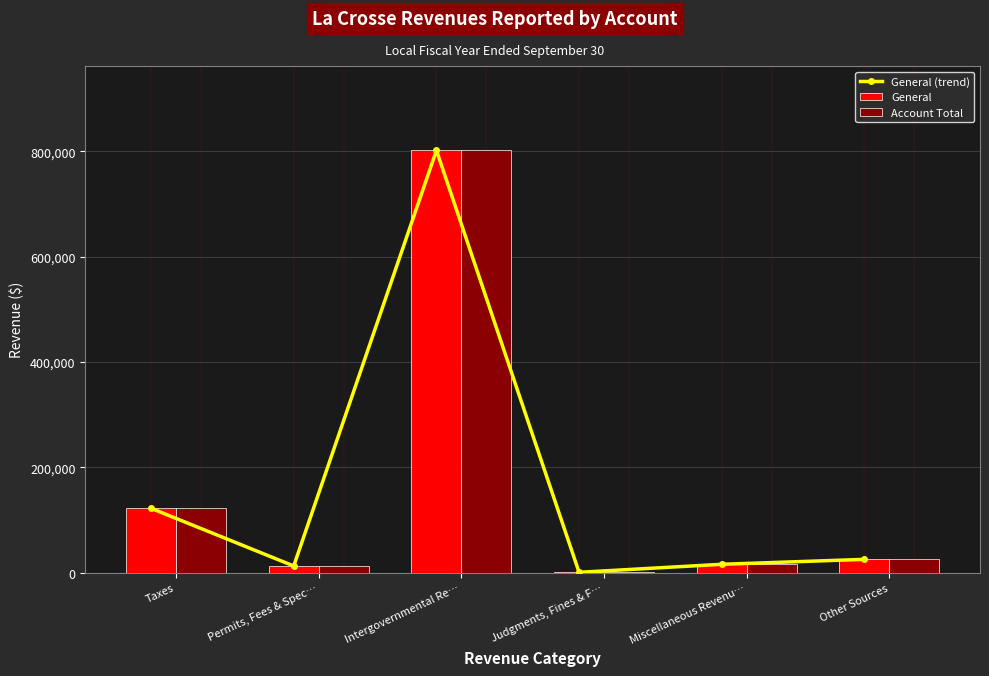

What is the total value across all series at Permits, Fees & Spec…?

37251